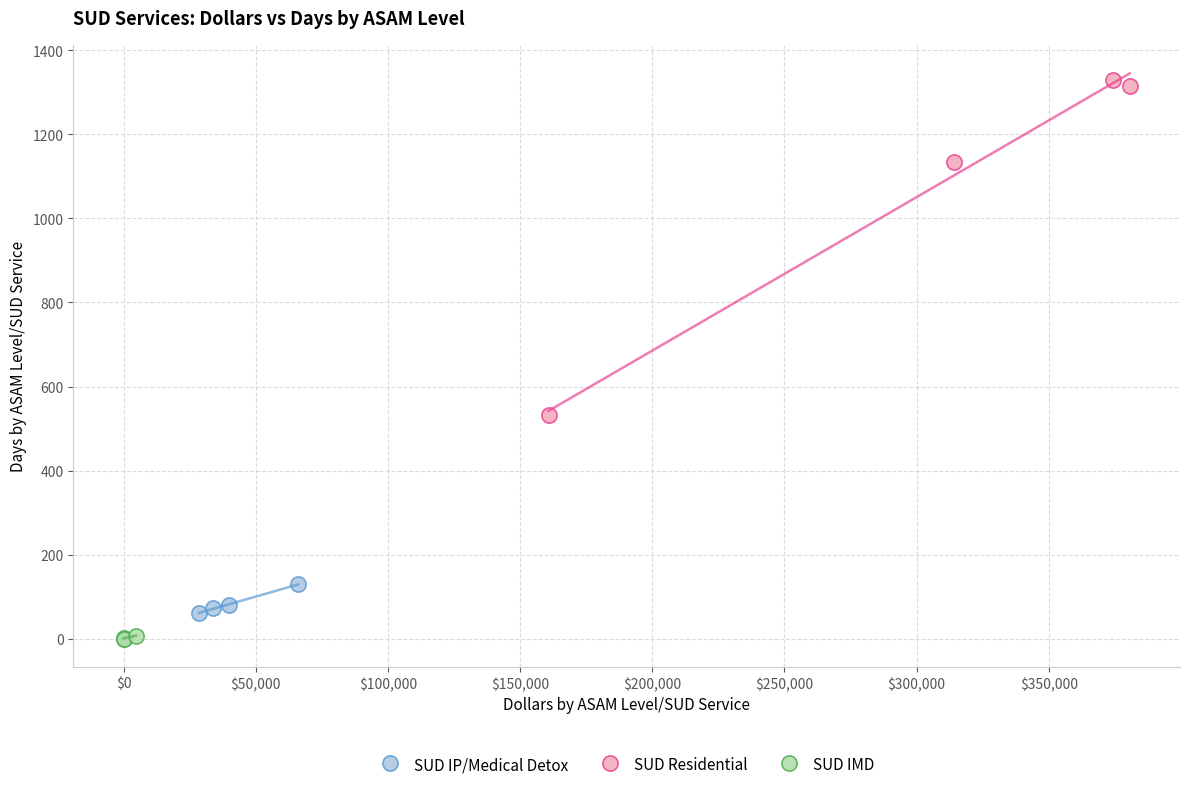

Which series reaches the minimum Y coordinate?

SUD IMD